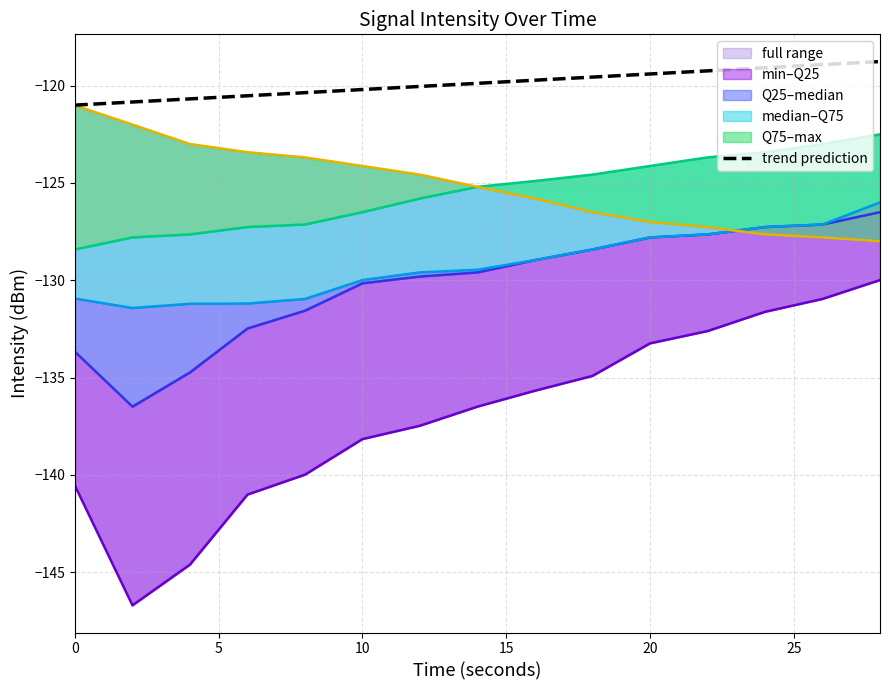

True or false: there are more than 2 points higher than both neighbors.

False